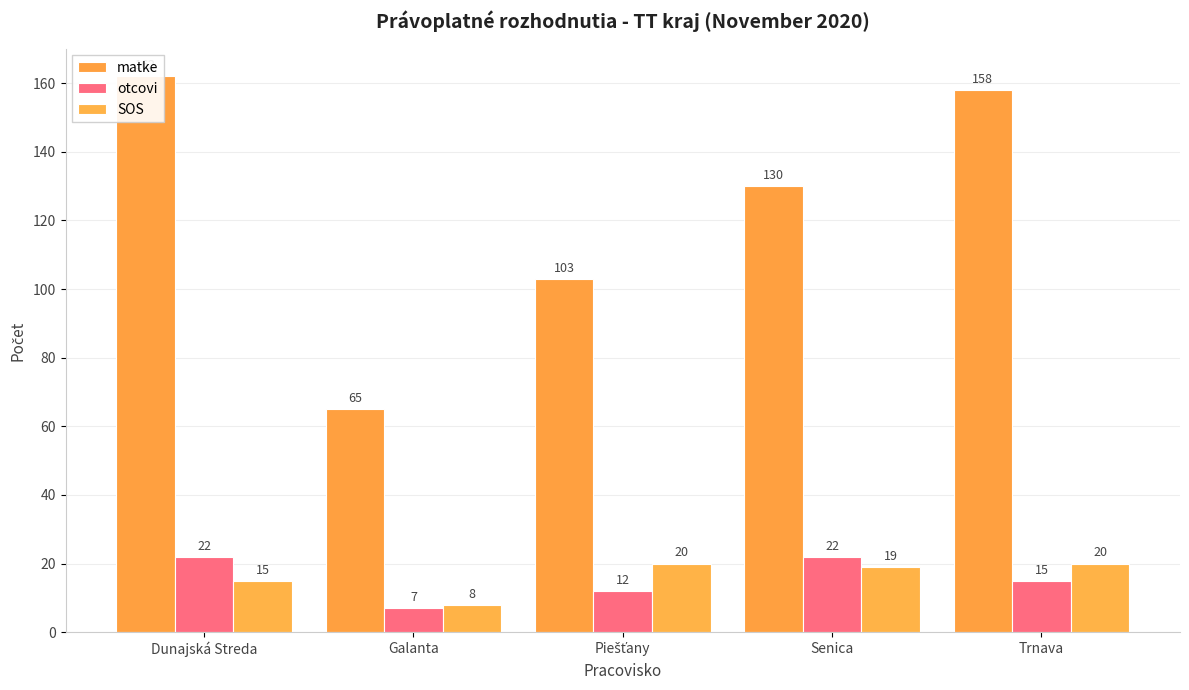

What is the difference between the highest and lowest values at Piešťany?

91